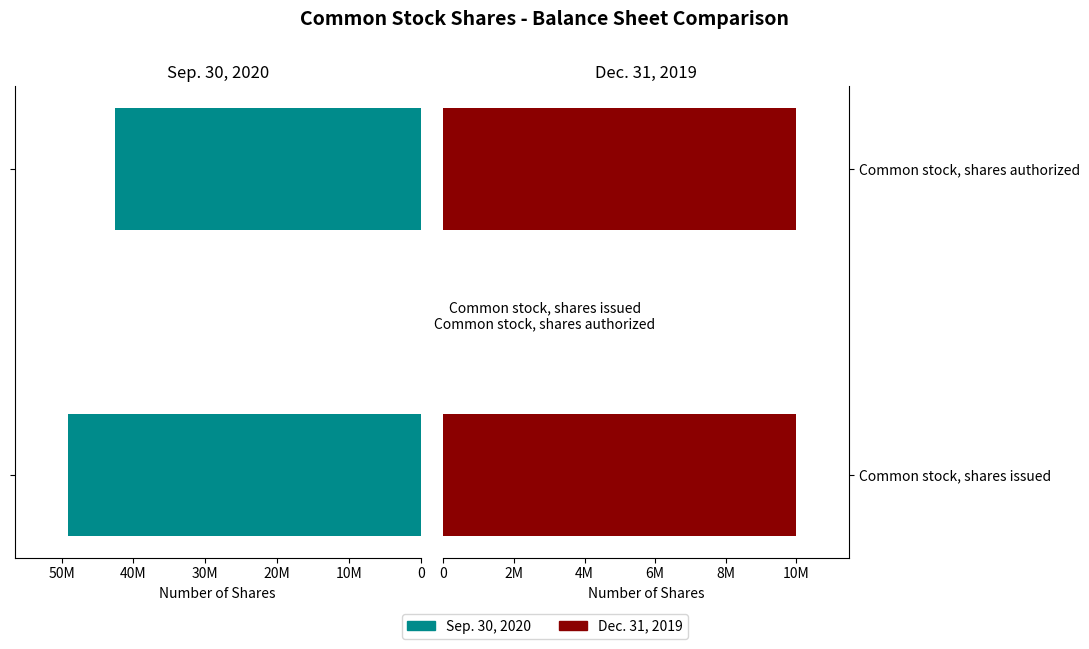

List the series in order of their overall mean, highest first.

Sep. 30, 2020, Dec. 31, 2019